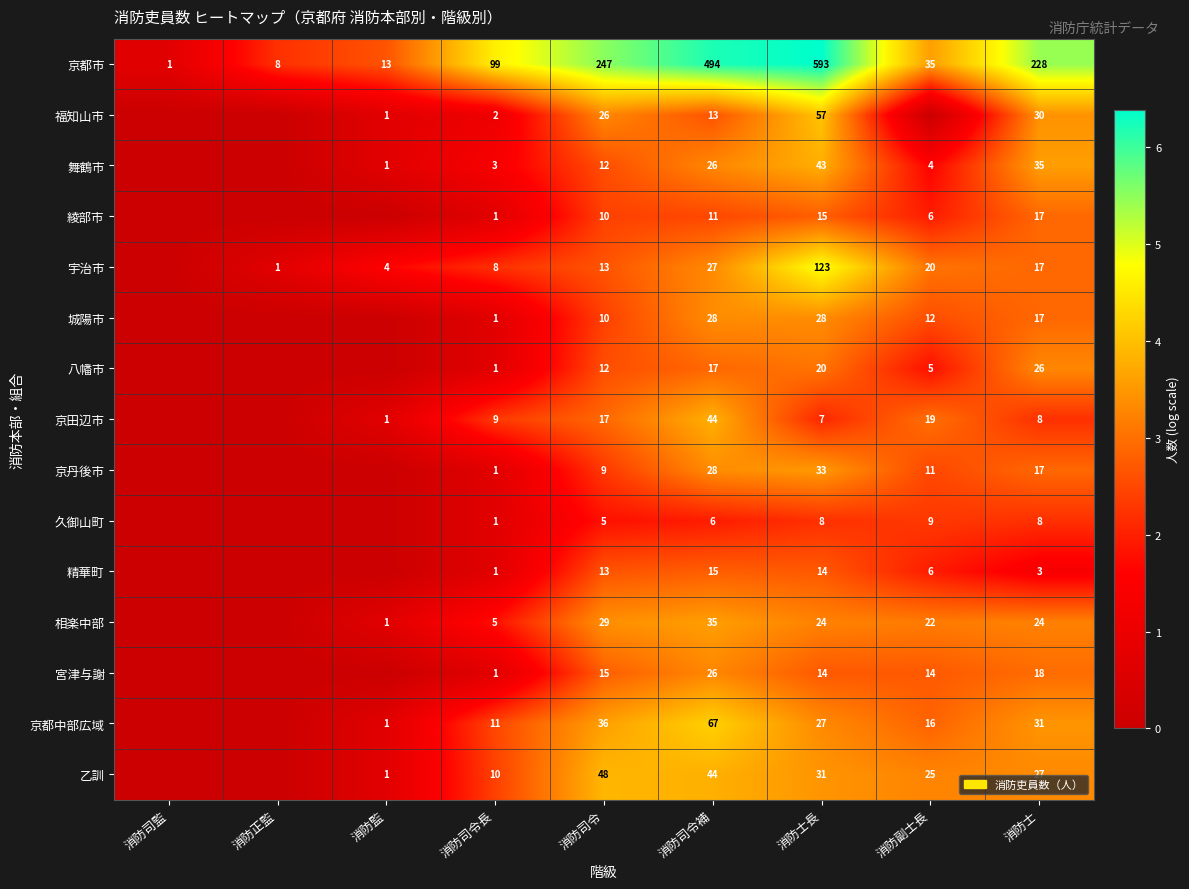

Is it true that 京都中部広域 equals 16 at 消防副士長?

True